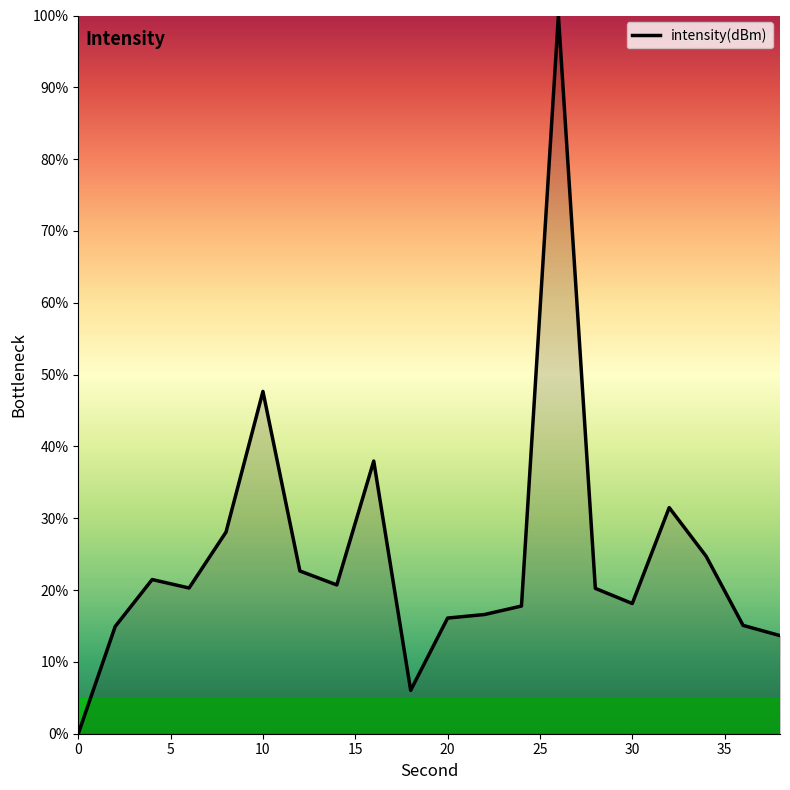

What is the difference between the maximum and minimum values?

100.0